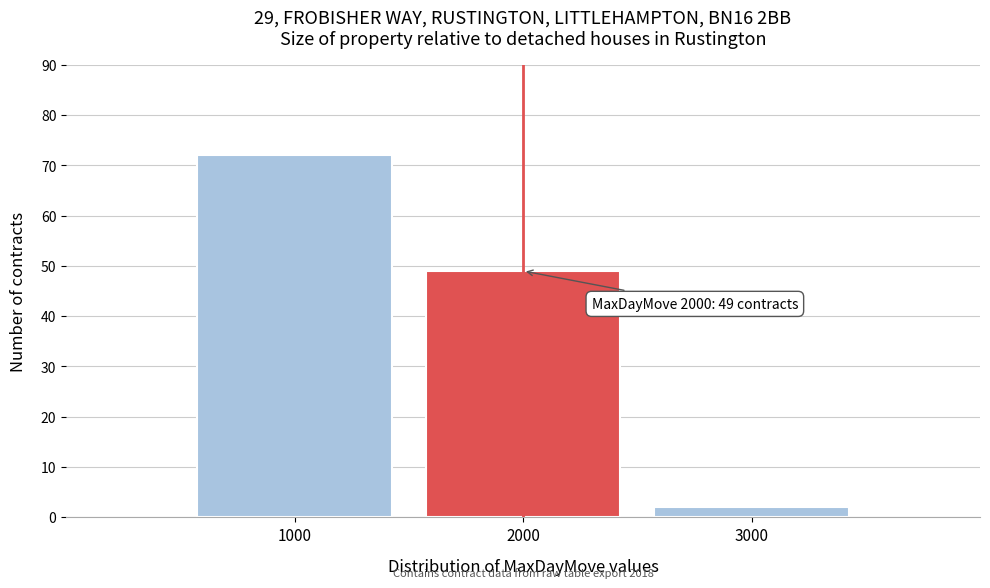

Which range on the x-axis has the tallest bar?

500 to 1500